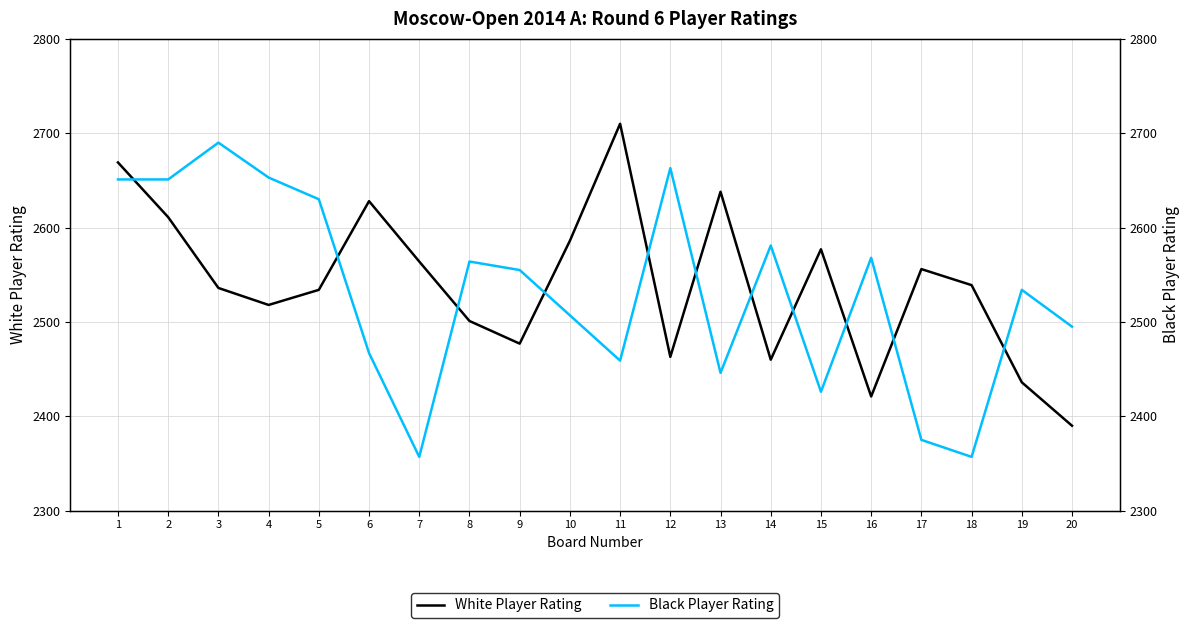

Reading left to right, what are all the values shown in this chart?

White Player Rating: 1=2669	2=2611	3=2536	4=2518	5=2534	6=2628	7=2564	8=2501	9=2477	10=2586	11=2710	12=2463	13=2638	14=2460	15=2577	16=2421	17=2556	18=2539	19=2436	20=2390
Black Player Rating: 1=2651	2=2651	3=2690	4=2653	5=2630	6=2467	7=2357	8=2564	9=2555	10=2507	11=2459	12=2663	13=2446	14=2581	15=2426	16=2568	17=2375	18=2357	19=2534	20=2495